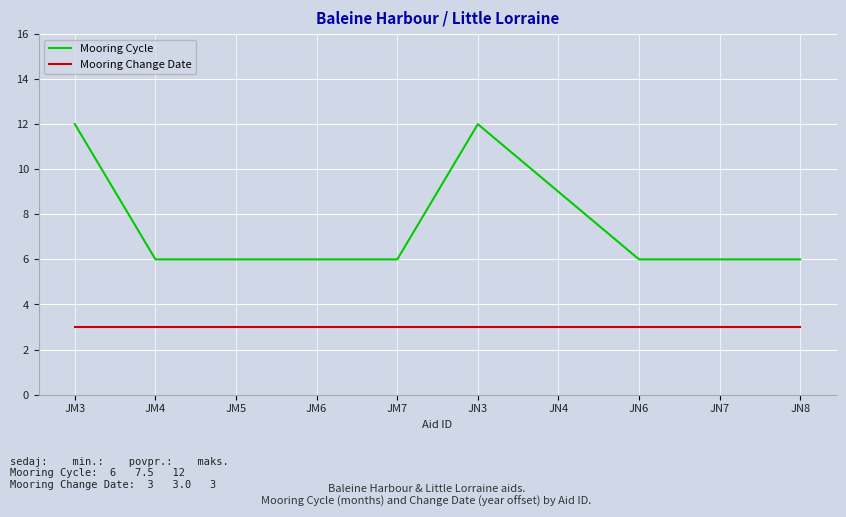

Reading left to right, list all the values displayed in this chart.

Mooring Cycle: 12	6	6	6	6	12	9	6	6	6
Mooring Change Date: 3	3	3	3	3	3	3	3	3	3